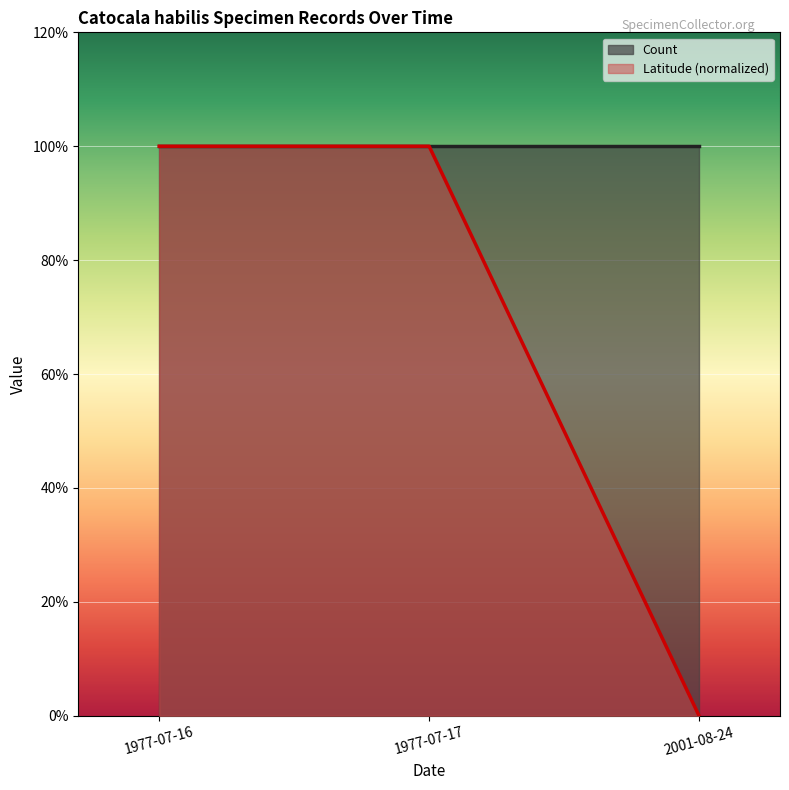

What is the maximum value shown in the chart?

1.0